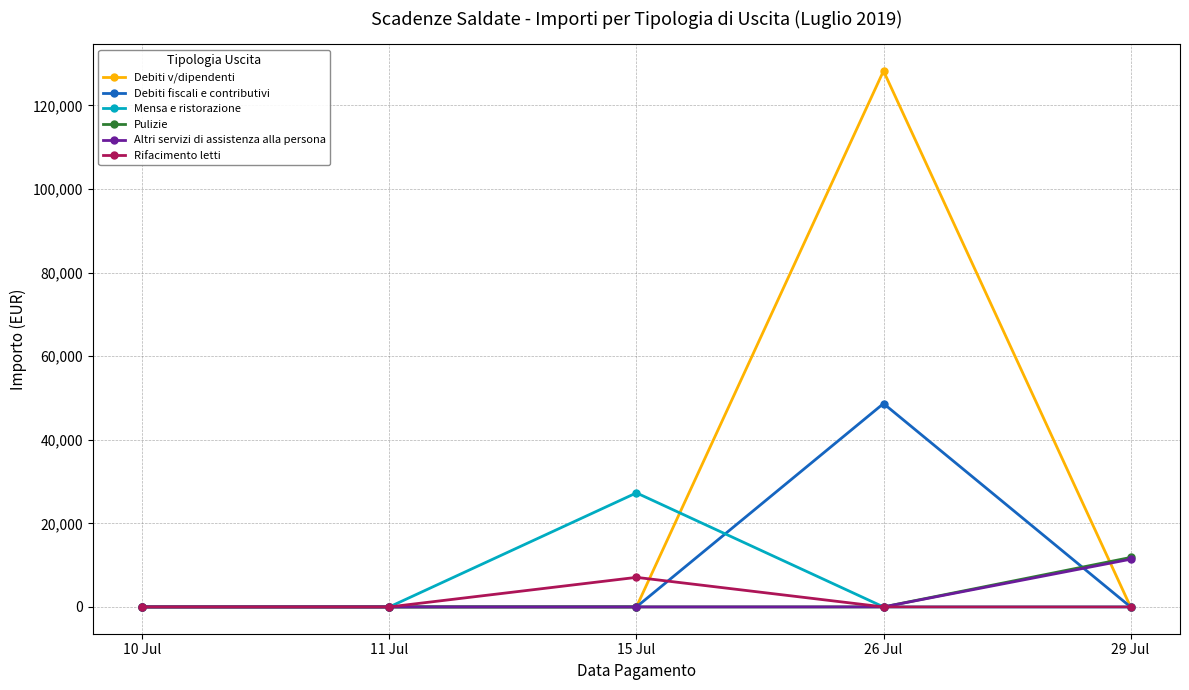

At which category does Rifacimento letti reach its first local peak?

15 Jul